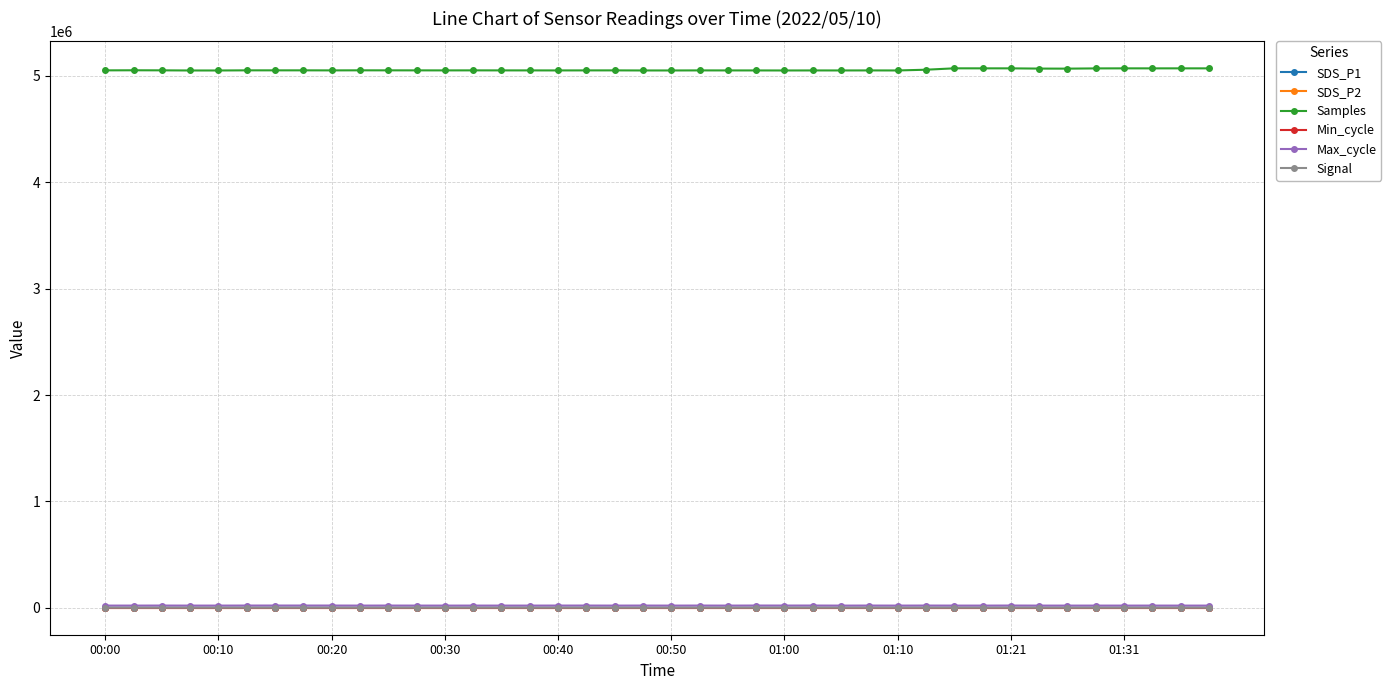

Which series has the largest total across all categories?

Samples